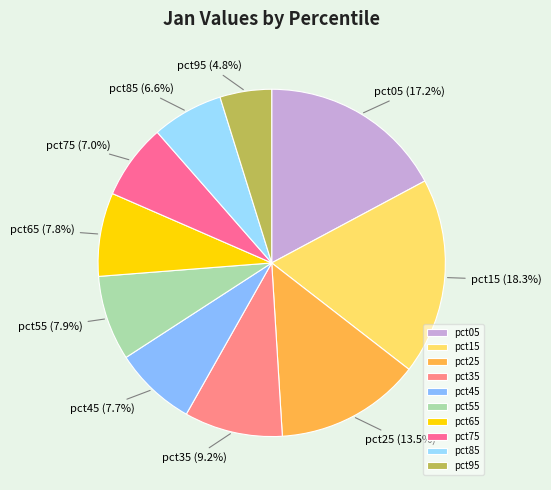

Count the number of slices in the pie.

10